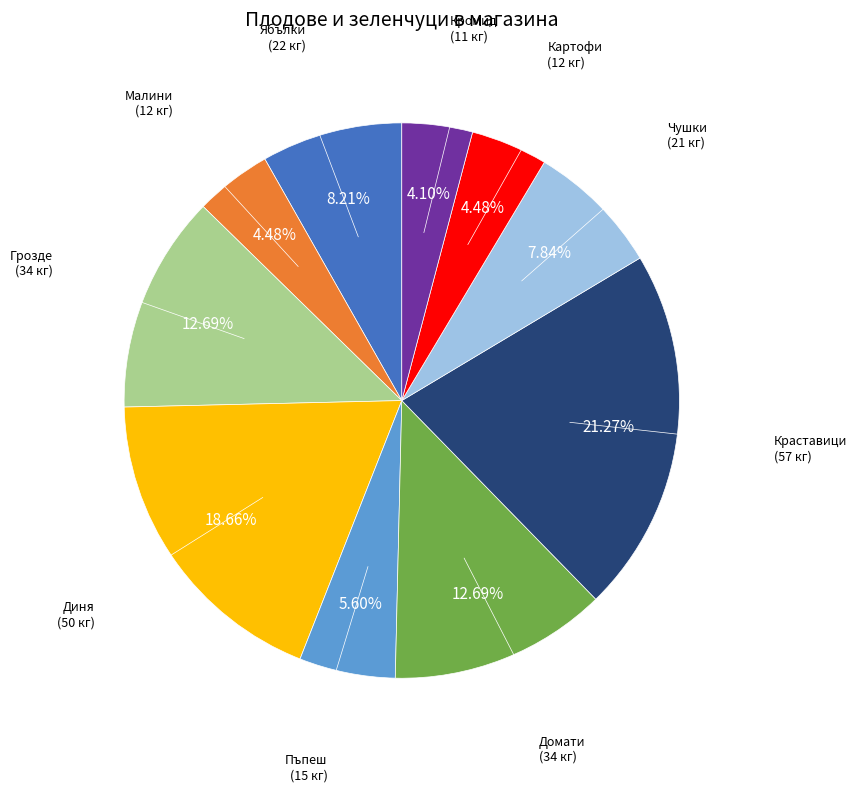

Which category has the biggest portion of the pie?

Краставици